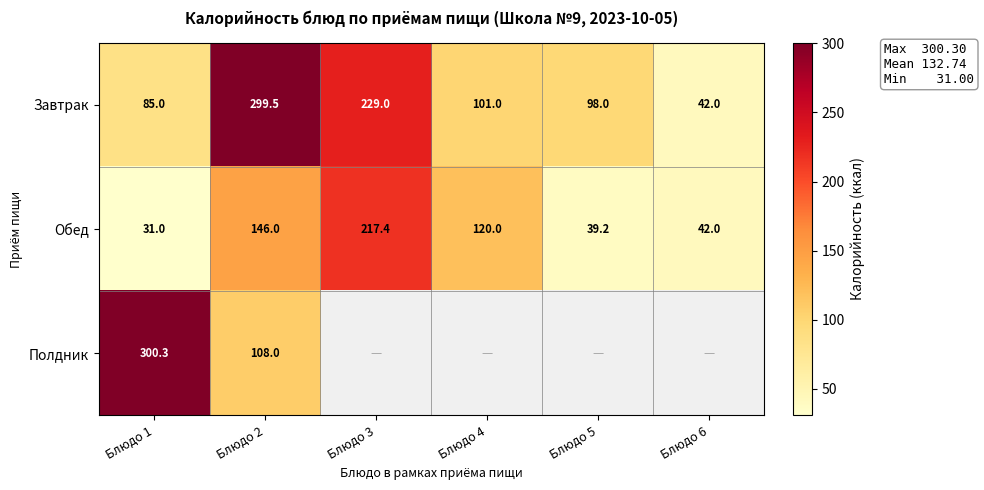

What value does the Обед series have at Блюдо 2?

146.0